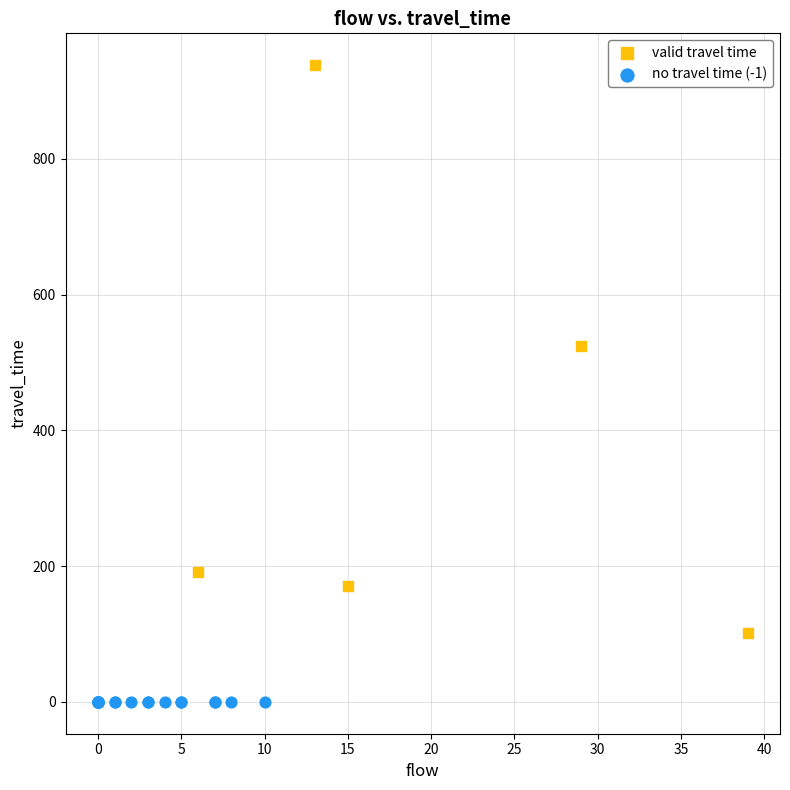

Which series contains the highest Y value?

valid travel time